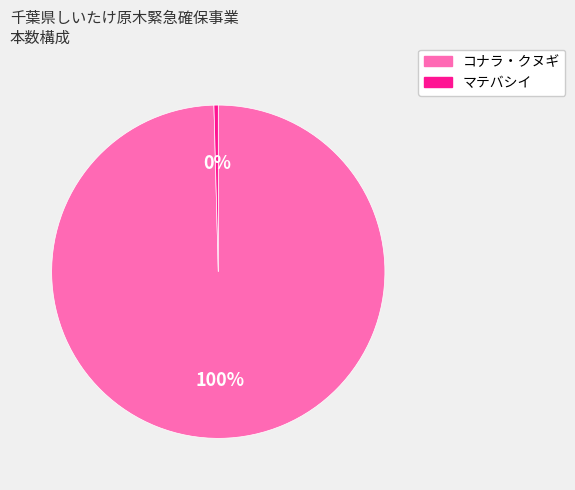

Do マテバシイ and コナラ・クヌギ together represent more than half of the pie?

Yes